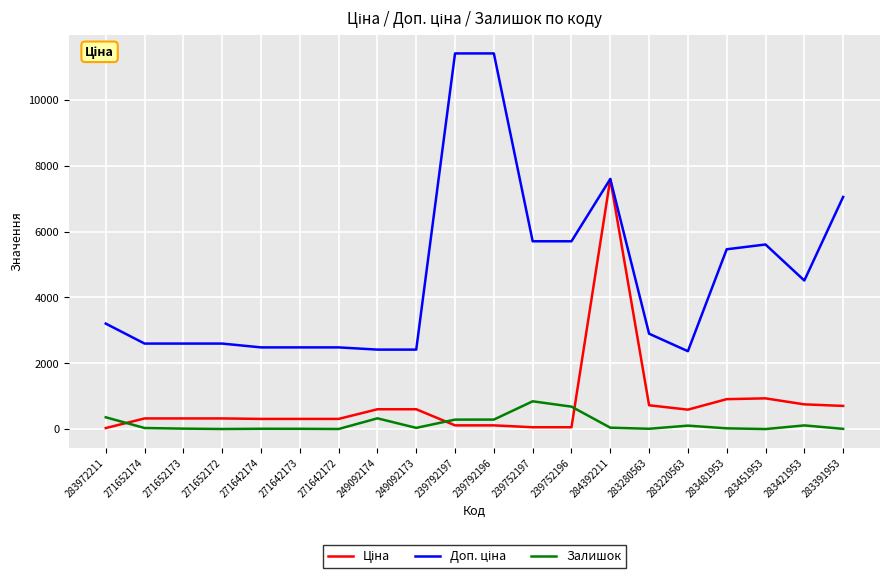

Does the chart have visible grid lines?

Yes